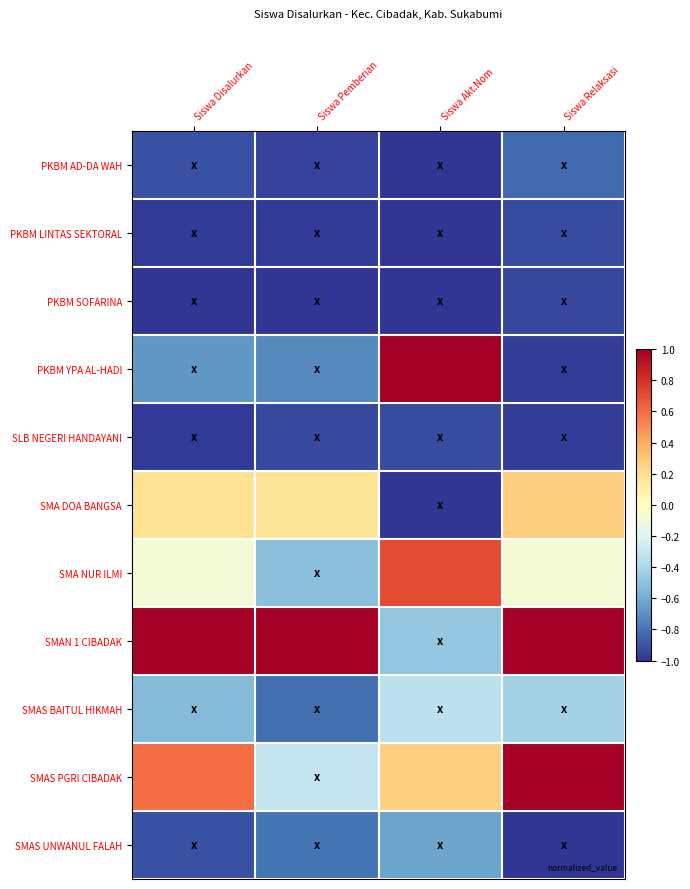

What is the difference between the highest and lowest values at Siswa Relaksasi?

2.0